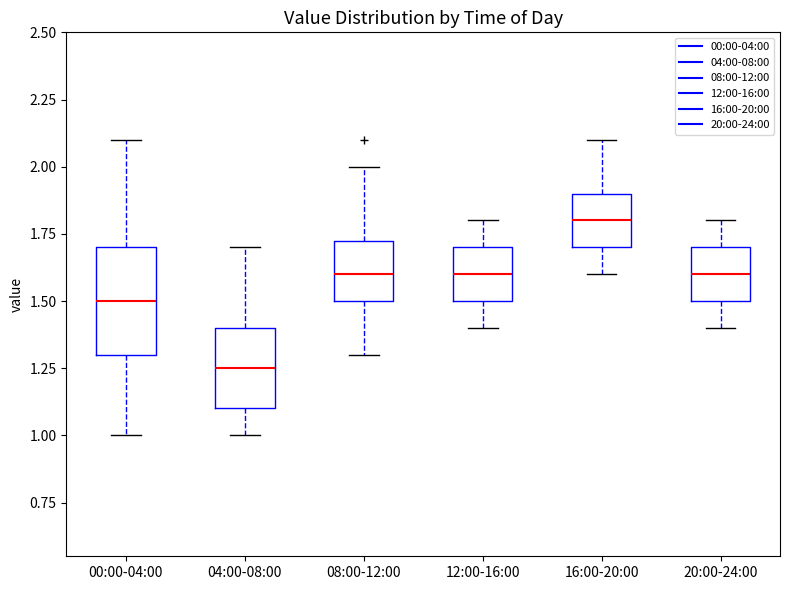

Comparing the boxes themselves (not the whiskers), which one is the tallest?

00:00-04:00